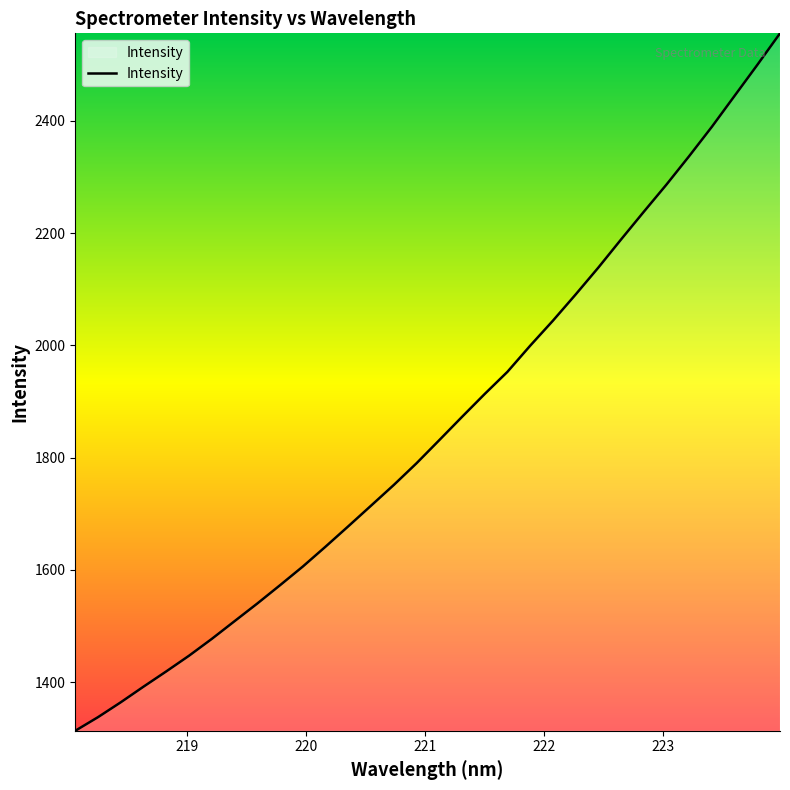

What is the difference between the maximum and minimum values?

1242.5